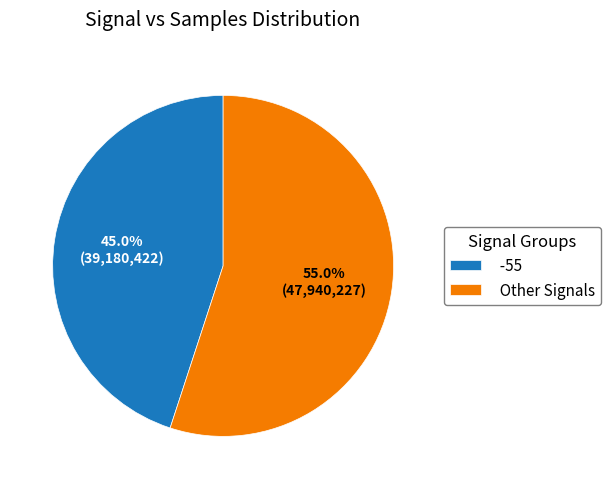

How many slices are in this pie chart?

2